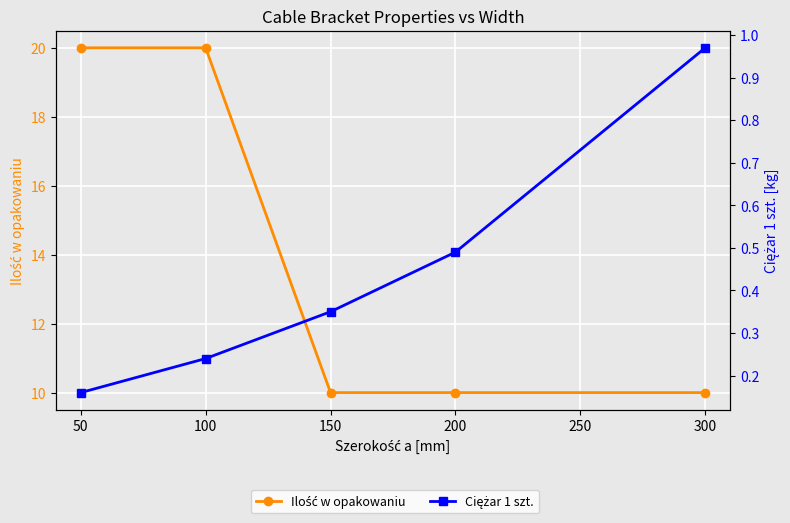

What is the difference between the second highest and minimum values in the Ciężar 1 szt. series?

0.3